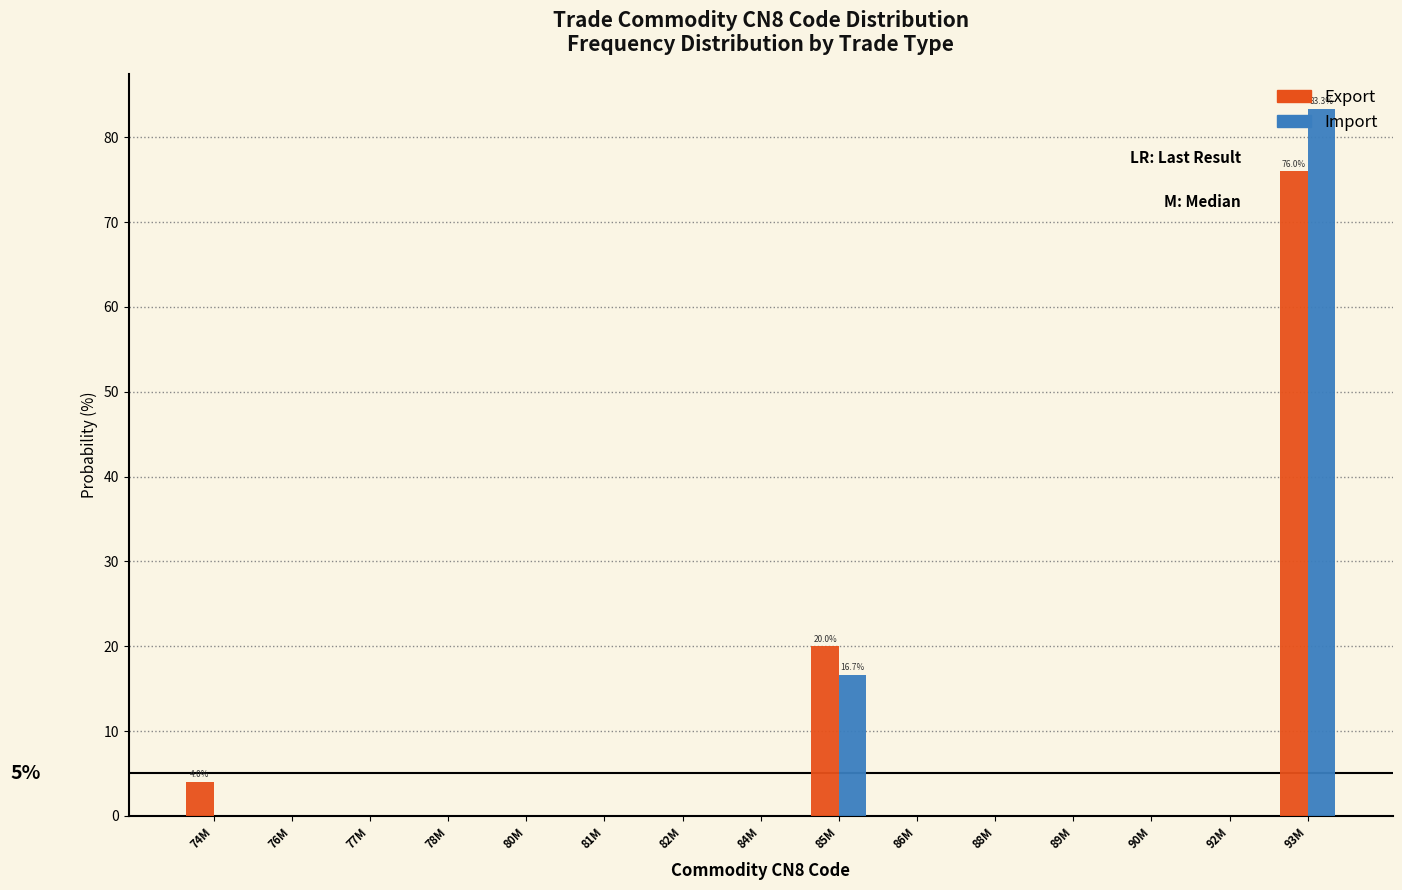

What is the maximum value for Export?

76.0